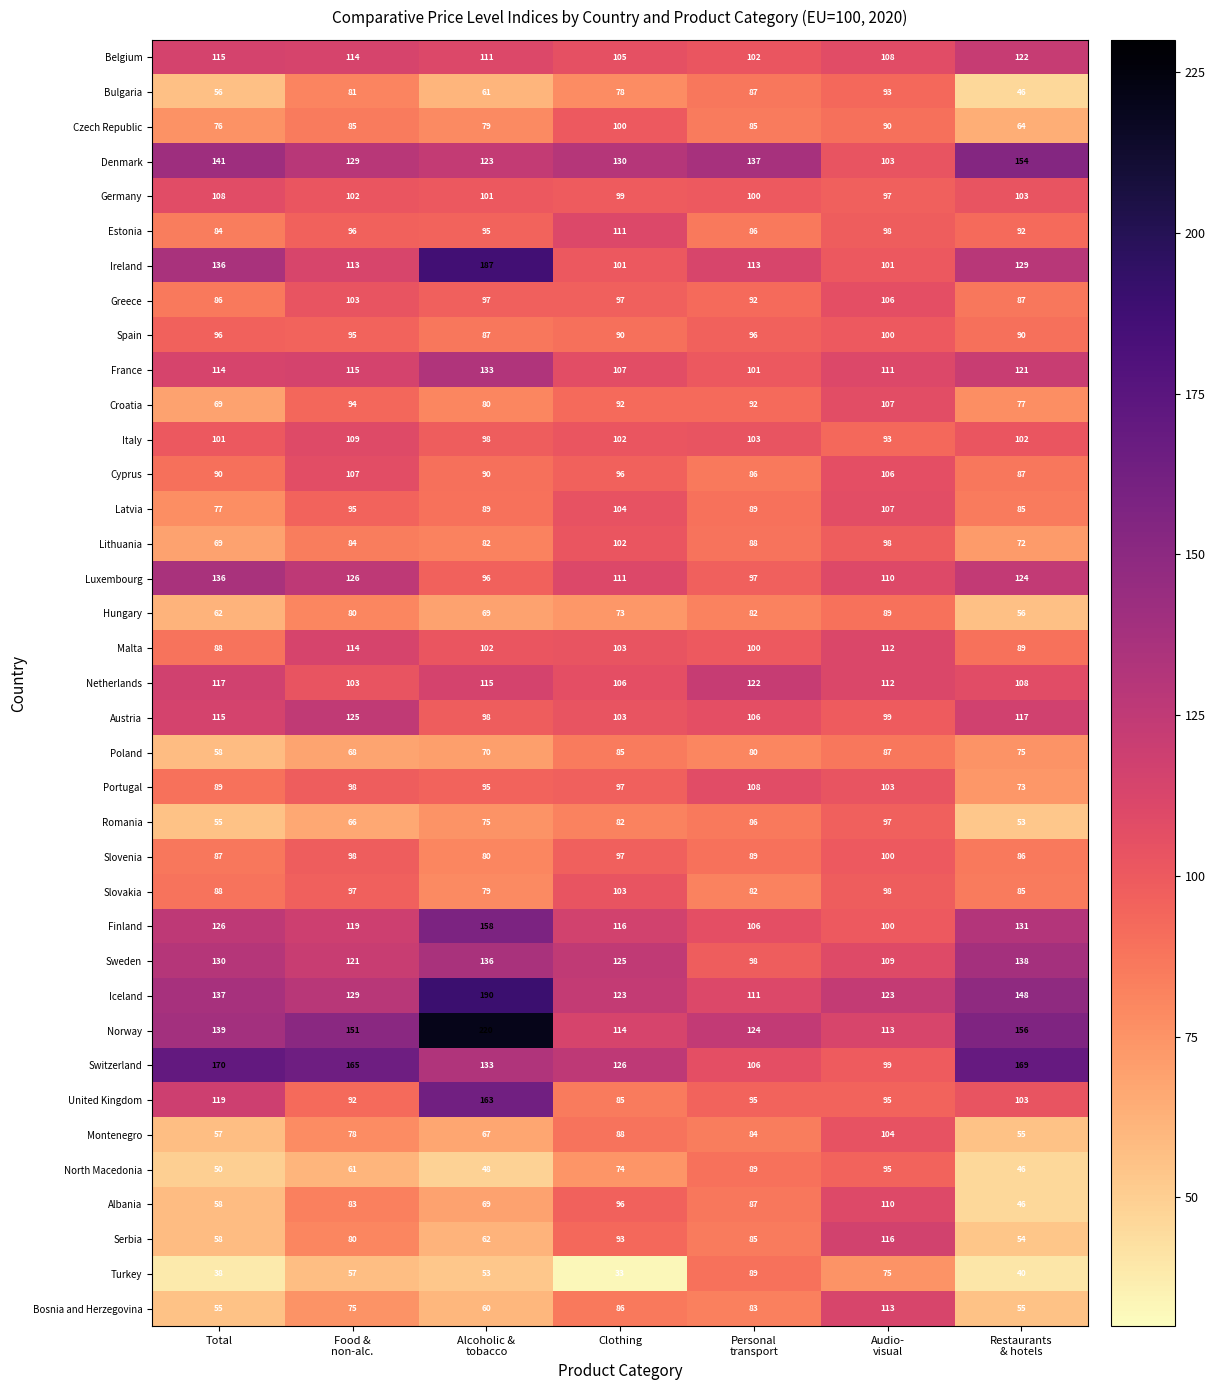

Which series has the widest spread of values?

Norway